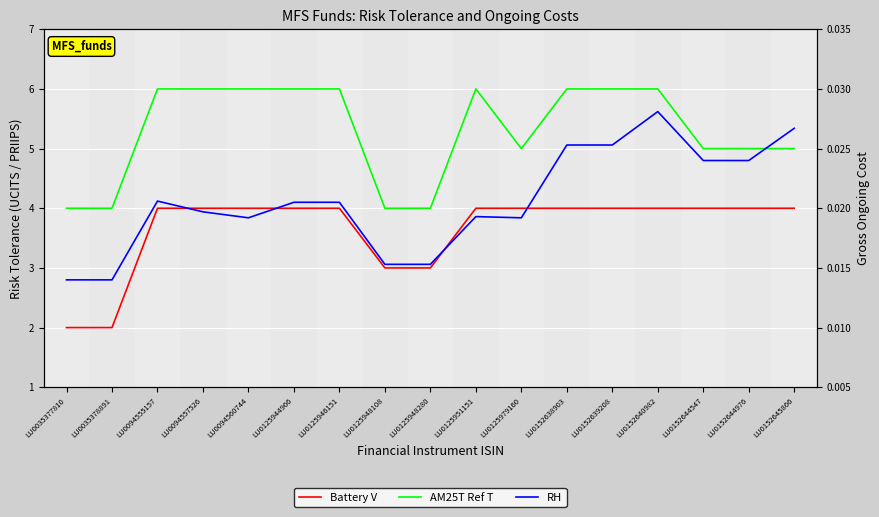

True or false: Battery V and RH cross at least once.

False